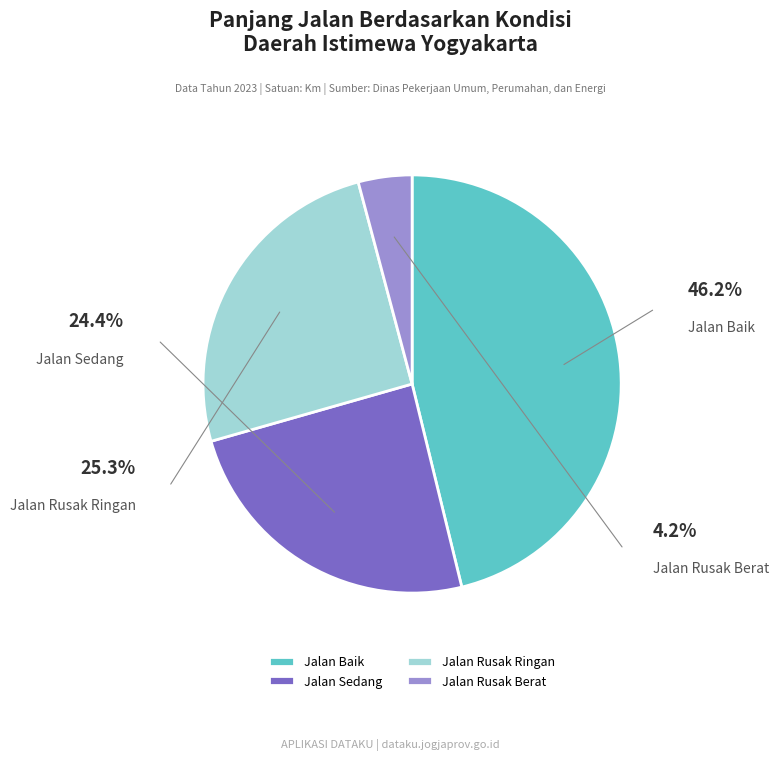

True or false: Jalan Baik accounts for 46% of the total.

True